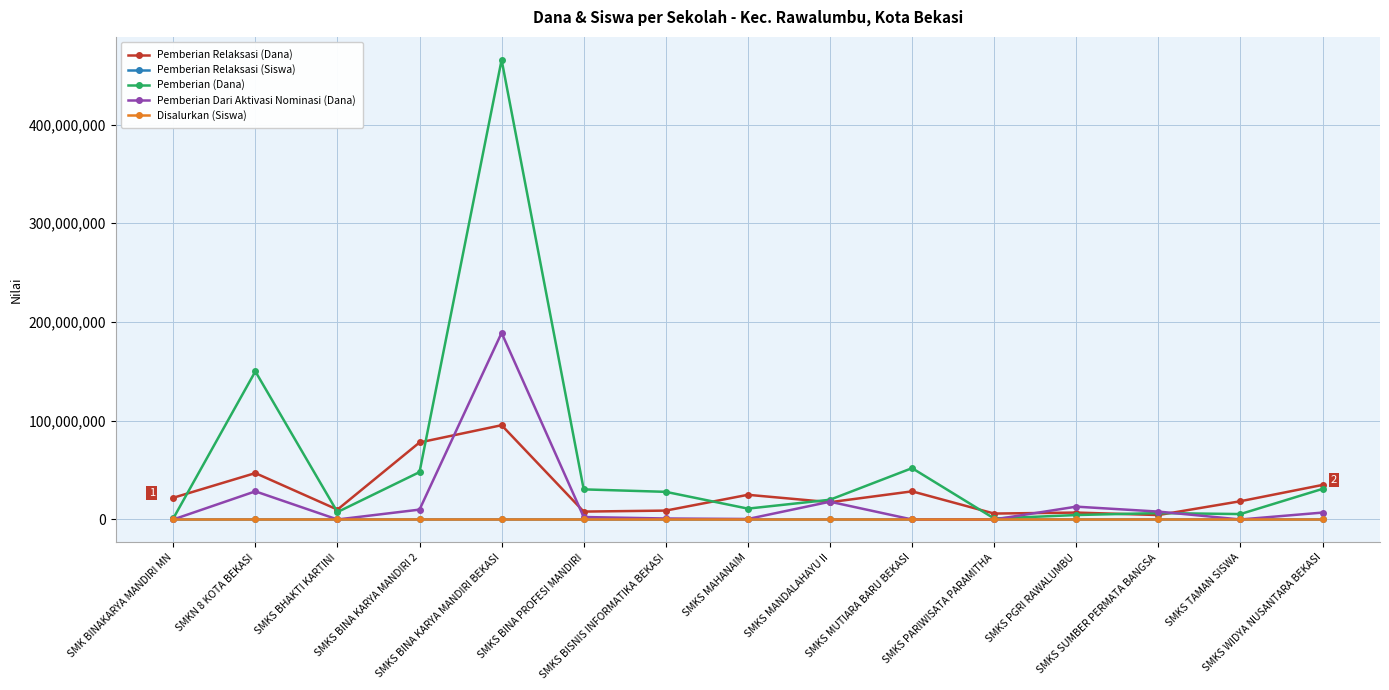

At which category is the sum across all series the highest?

SMKS BINA KARYA MANDIRI BEKASI